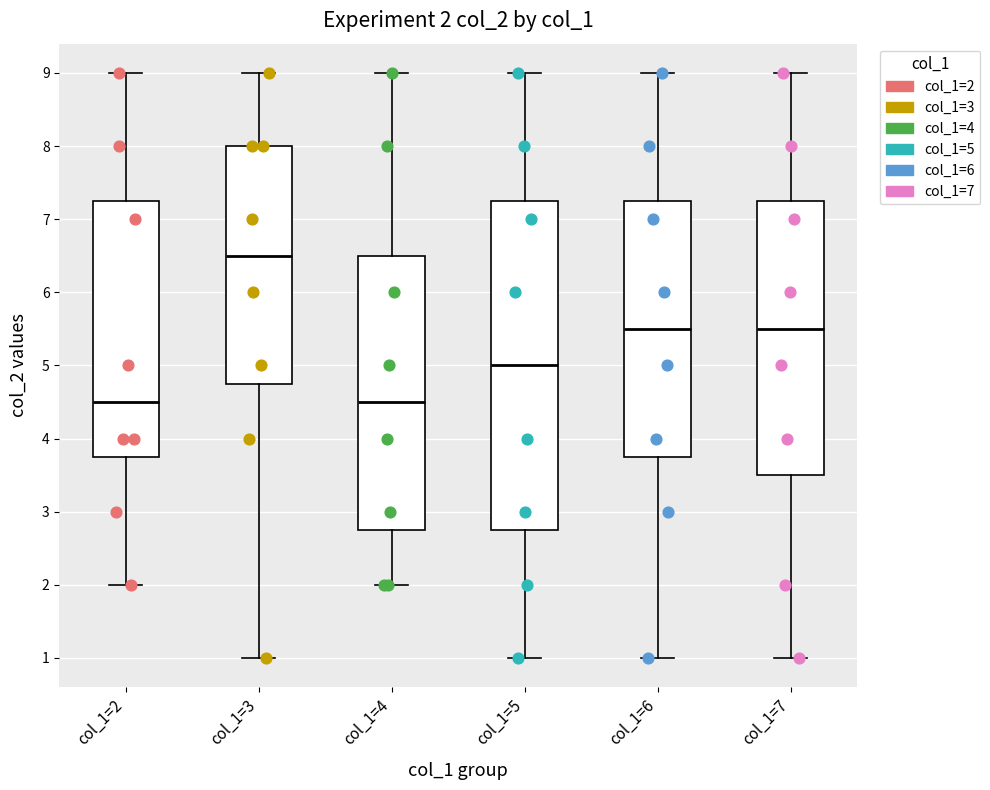

Which box has the highest median line?

col_1=3